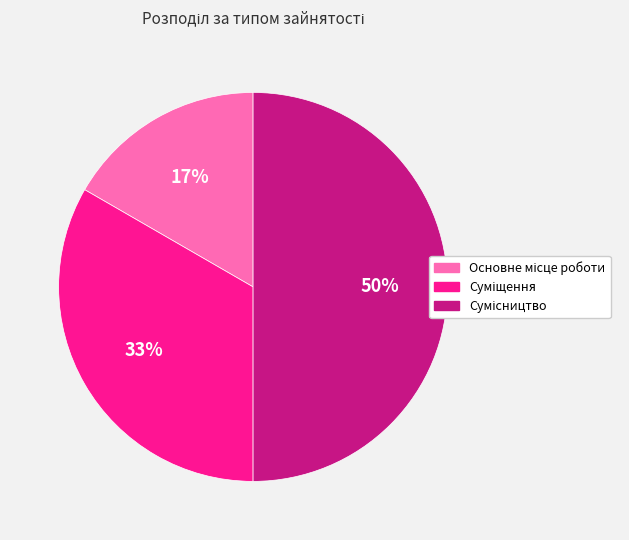

To the nearest percent, what is the difference between the largest and smallest slice percentages?

33%